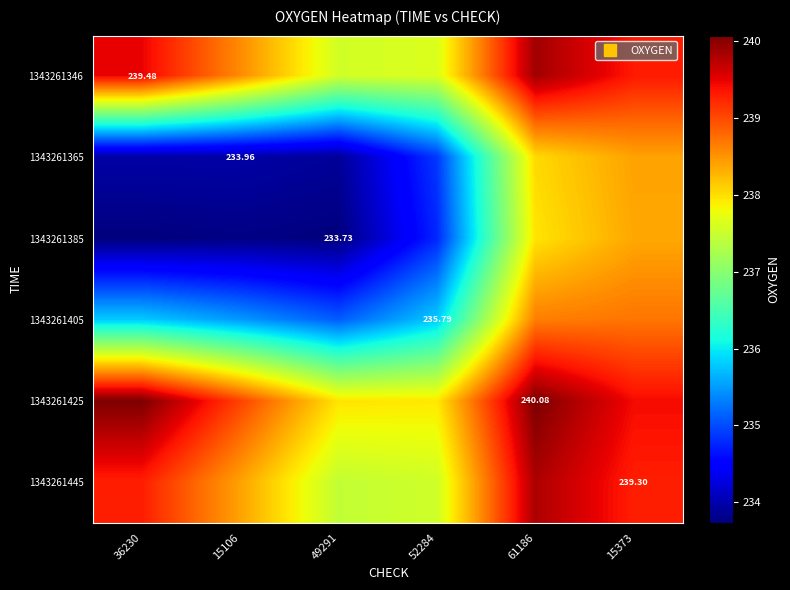

At how many categories does at least one series exceed 237?

6